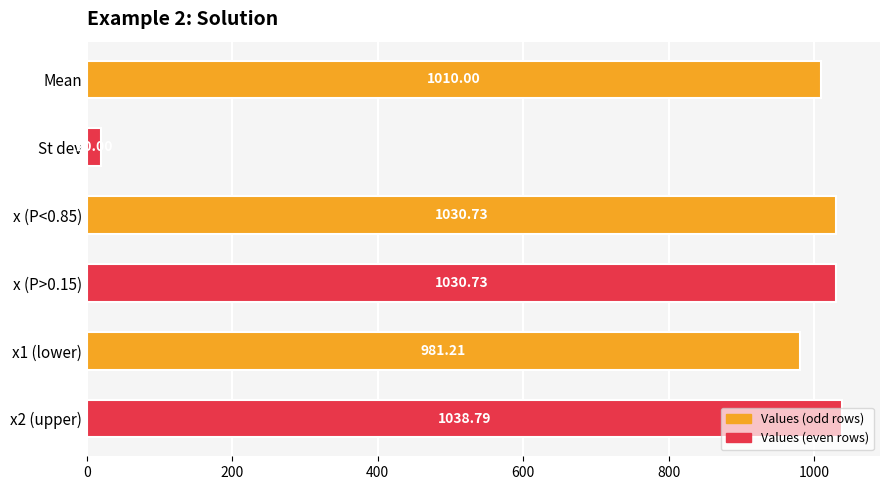

What is the difference between the maximum and minimum values?

1018.8